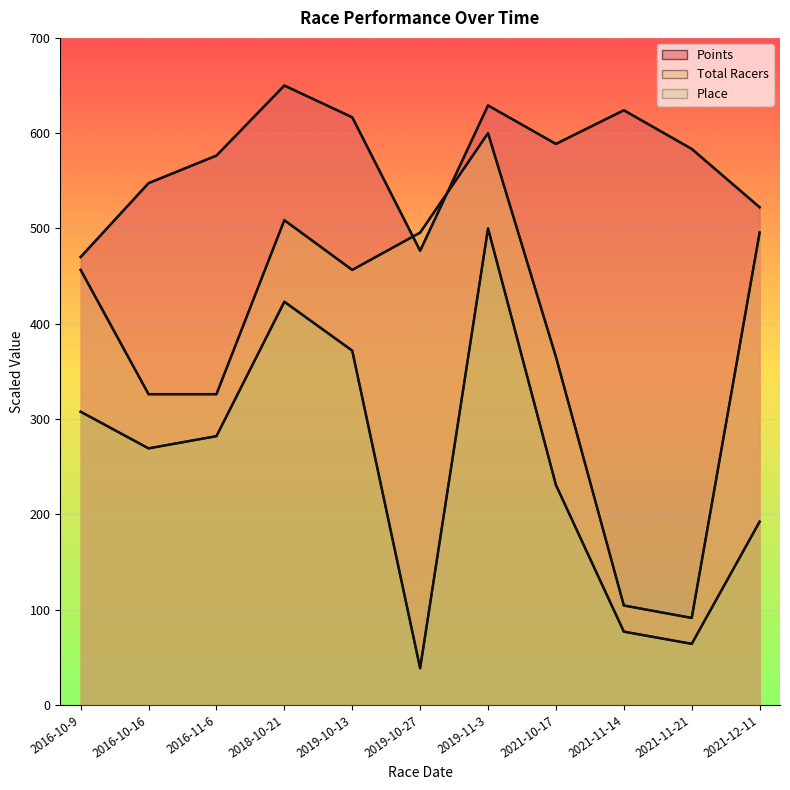

Which series has the largest total across all categories?

Points